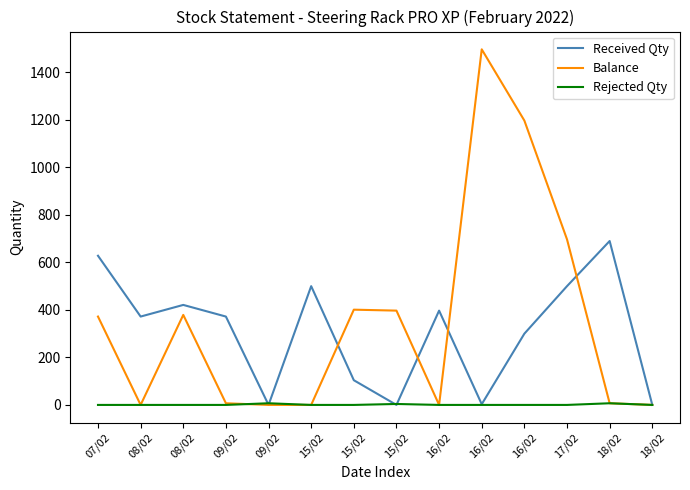

How many lines are shown in the chart?

3